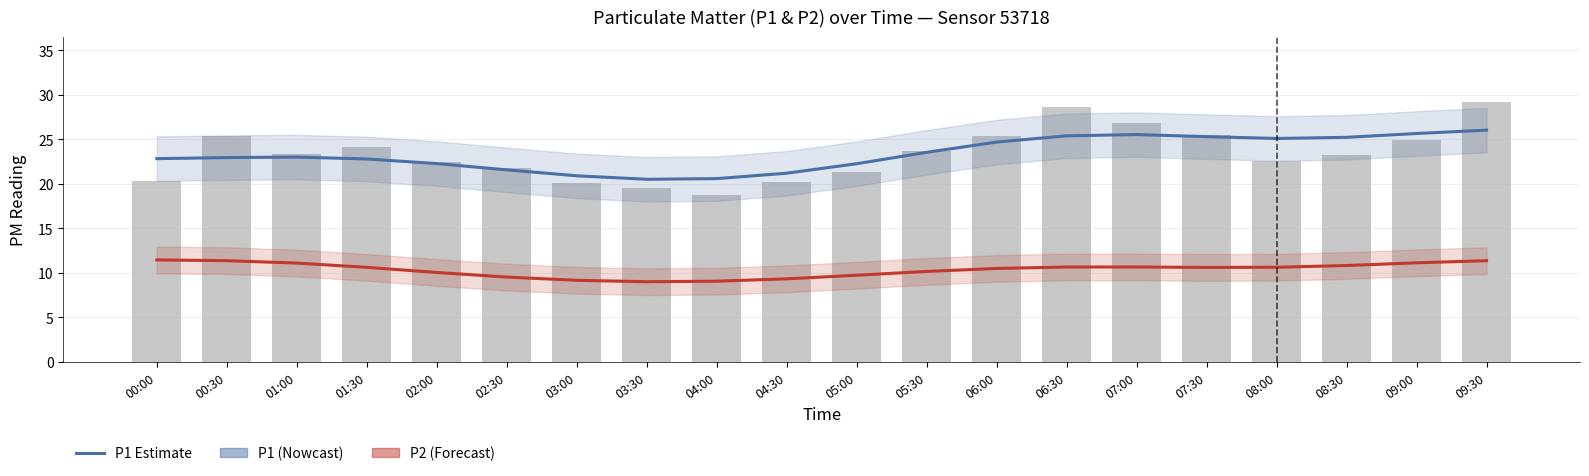

How many values in the P1 (raw) series exceed 23?

11